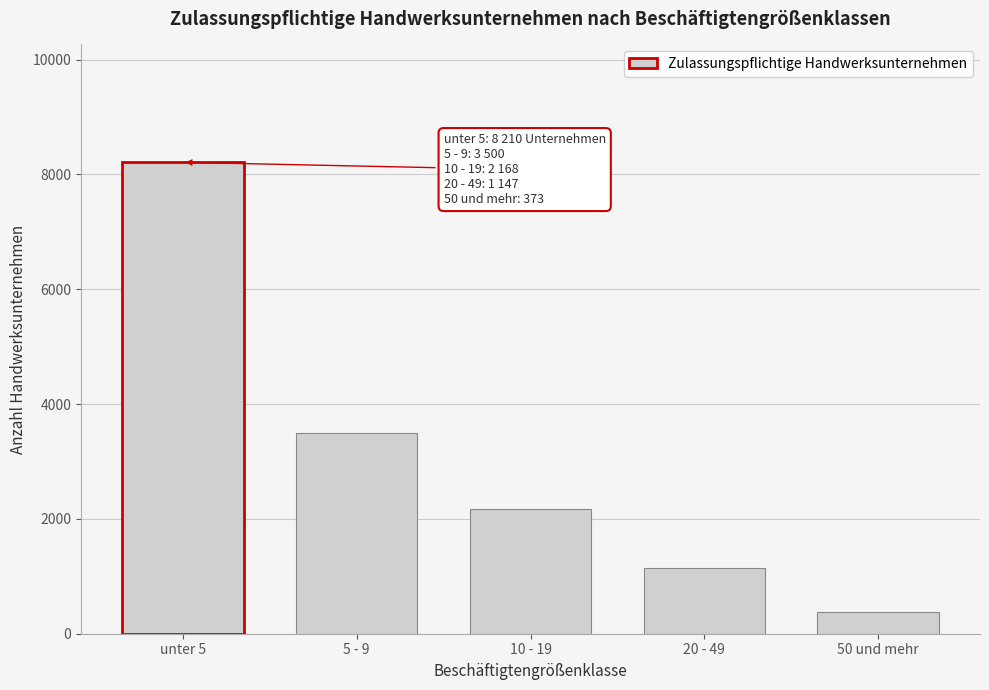

Reading left to right, list all the values displayed in this chart.

unter 5=8210	5 - 9=3500	10 - 19=2168	20 - 49=1147	50 und mehr=373